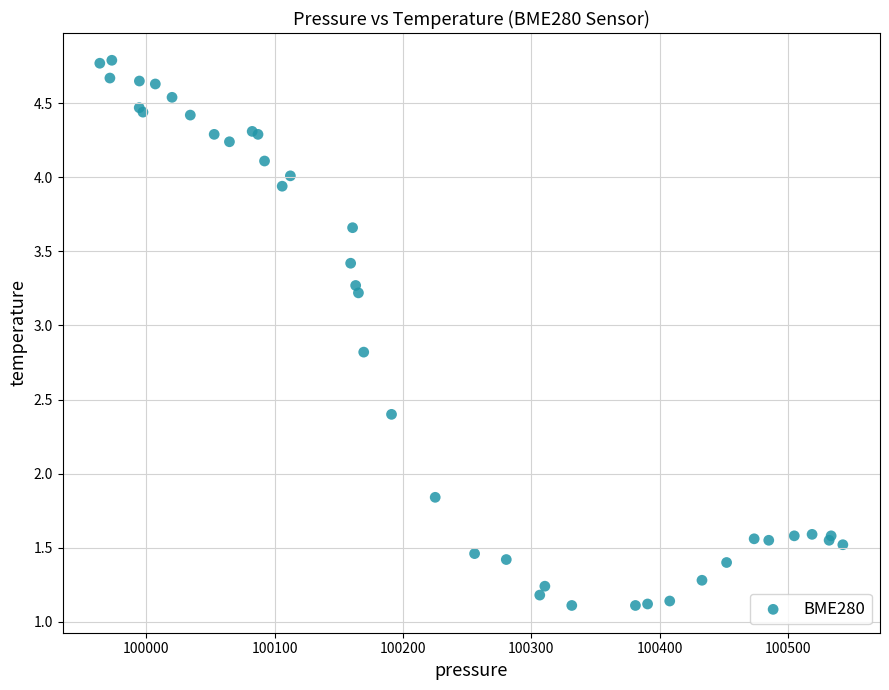

What Y value in the scatter plot is closest to 2?

1.8